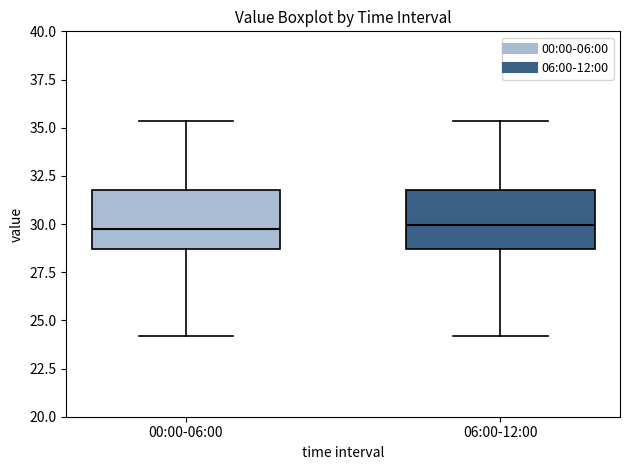

Reading left to right, transcribe this box plot: for each box, give where its median line is, the range the box spans, and where its two whiskers end, as read against the y-axis. The values are not printed on the chart, so give them approximately, as read against the axis.

00:00-06:00: median 30.0, box 28.5 to 32.0, whiskers 24.0 to 35.5
06:00-12:00: median 30.0, box 28.5 to 32.0, whiskers 24.0 to 35.5